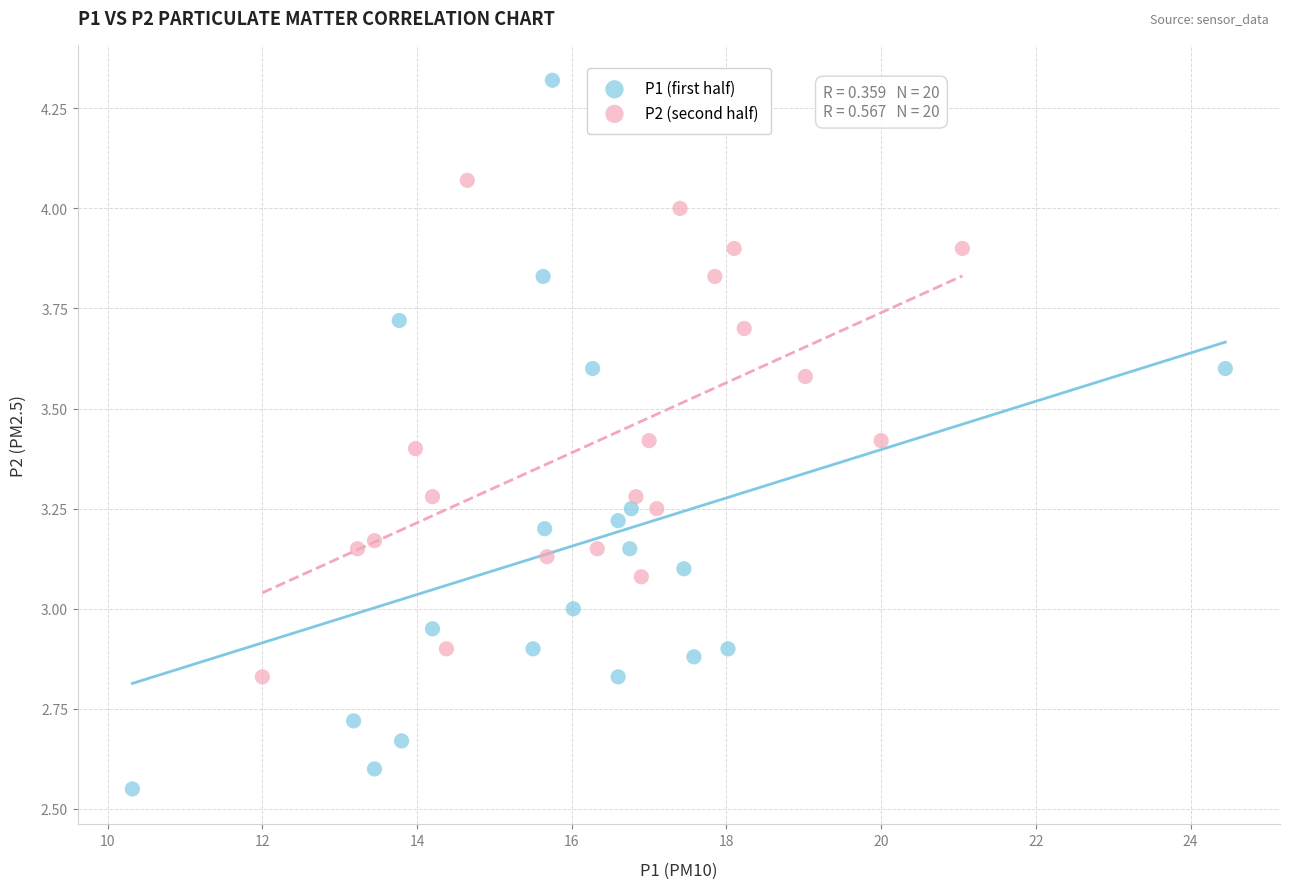

Which series contains the highest Y value?

P1 (first half)